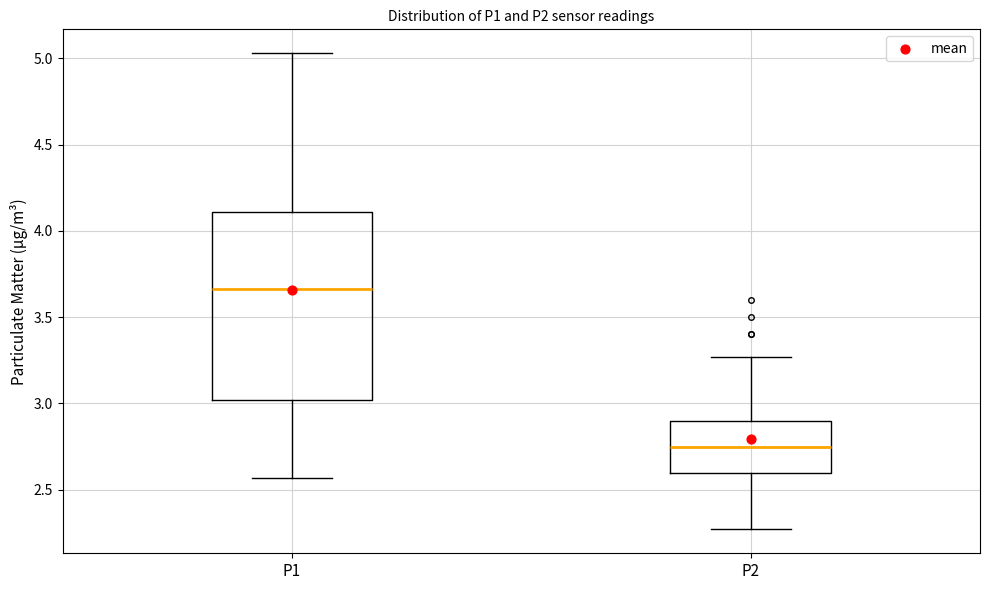

Which box's median line is the lowest?

P2